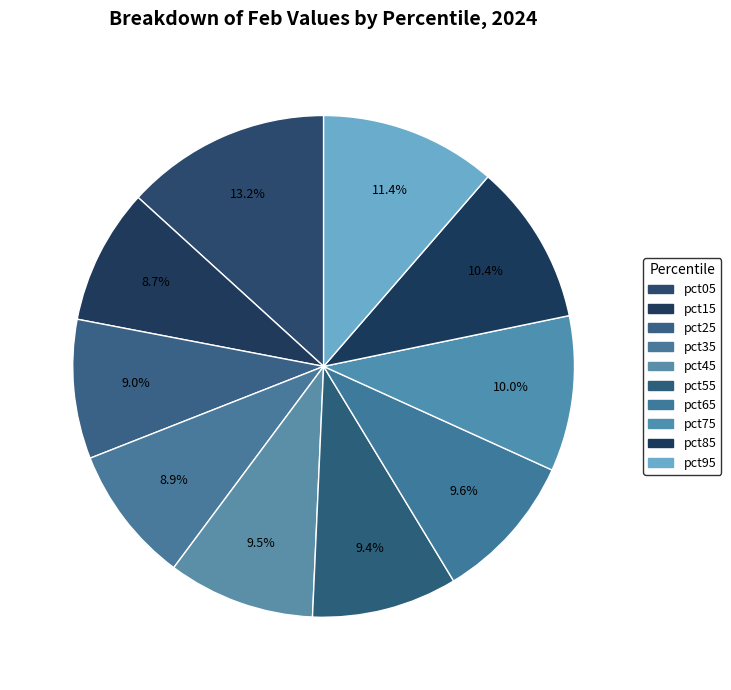

True or false: pct65 accounts for 10% of the total.

True